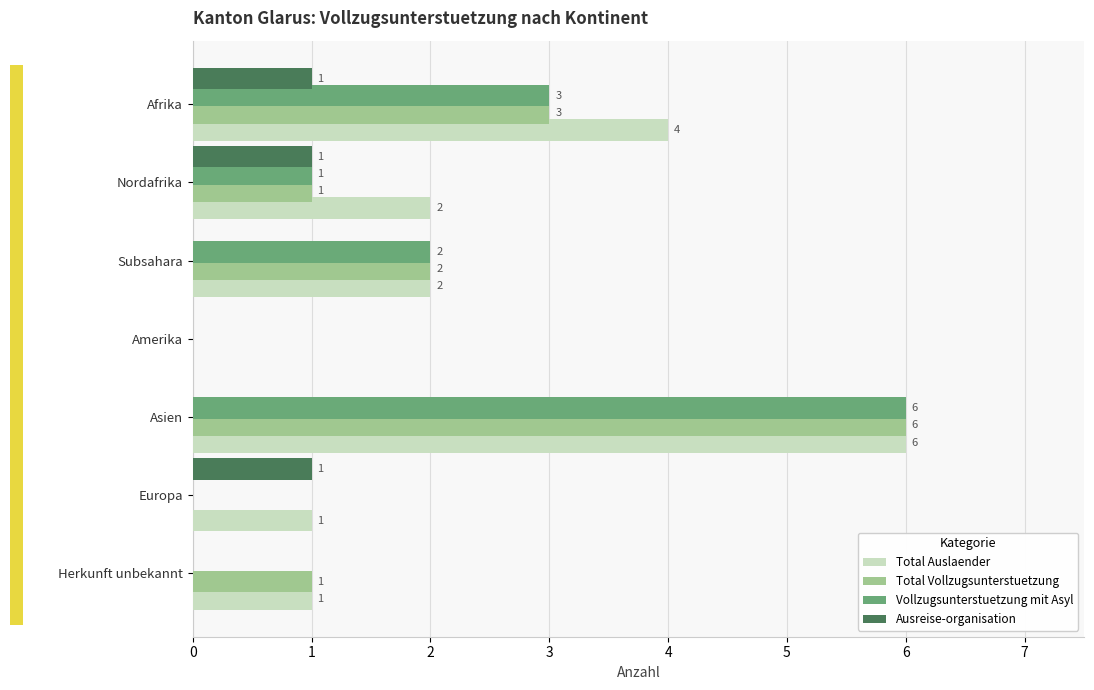

Which series has the largest total across all categories?

Total Auslaender